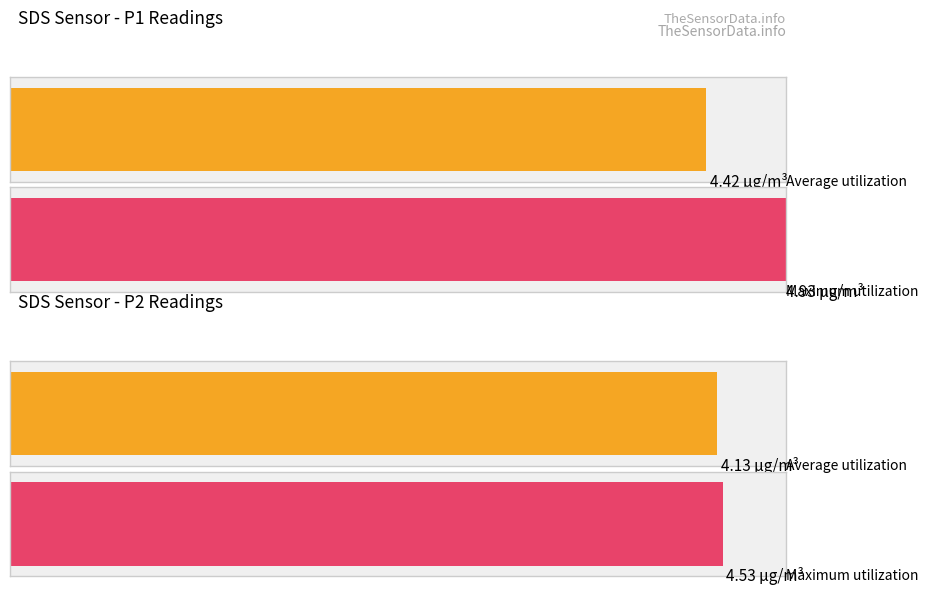

At which category is the sum across all series the highest?

SDS_P1